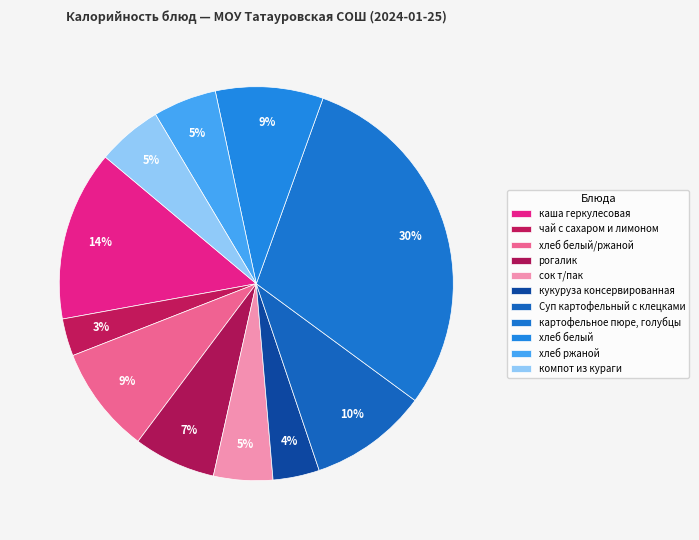

Count the number of slices in the pie.

11